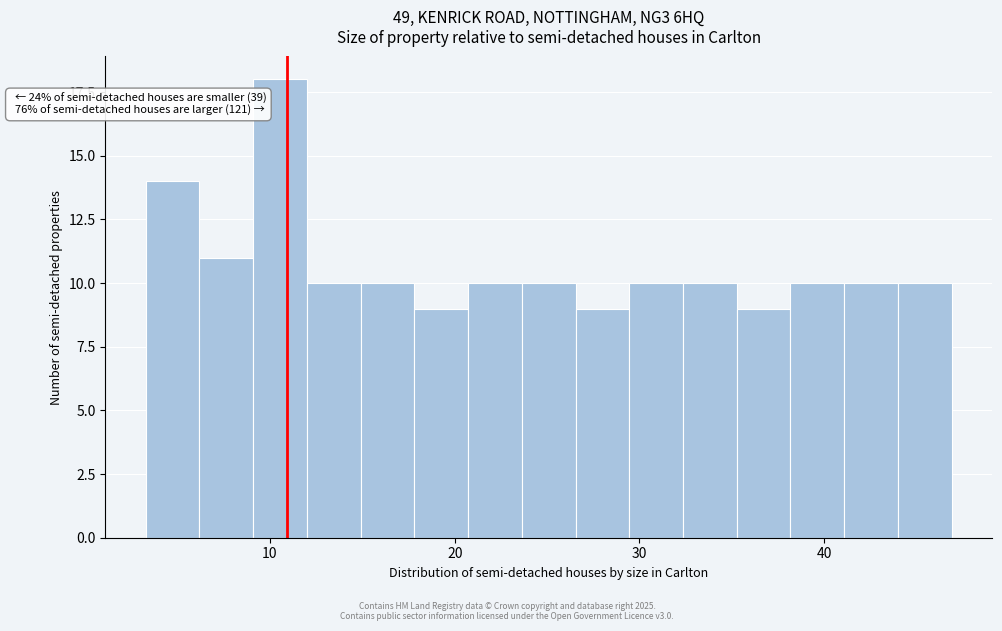

Read against the x-axis, roughly where is the centre of the tallest bar?

11